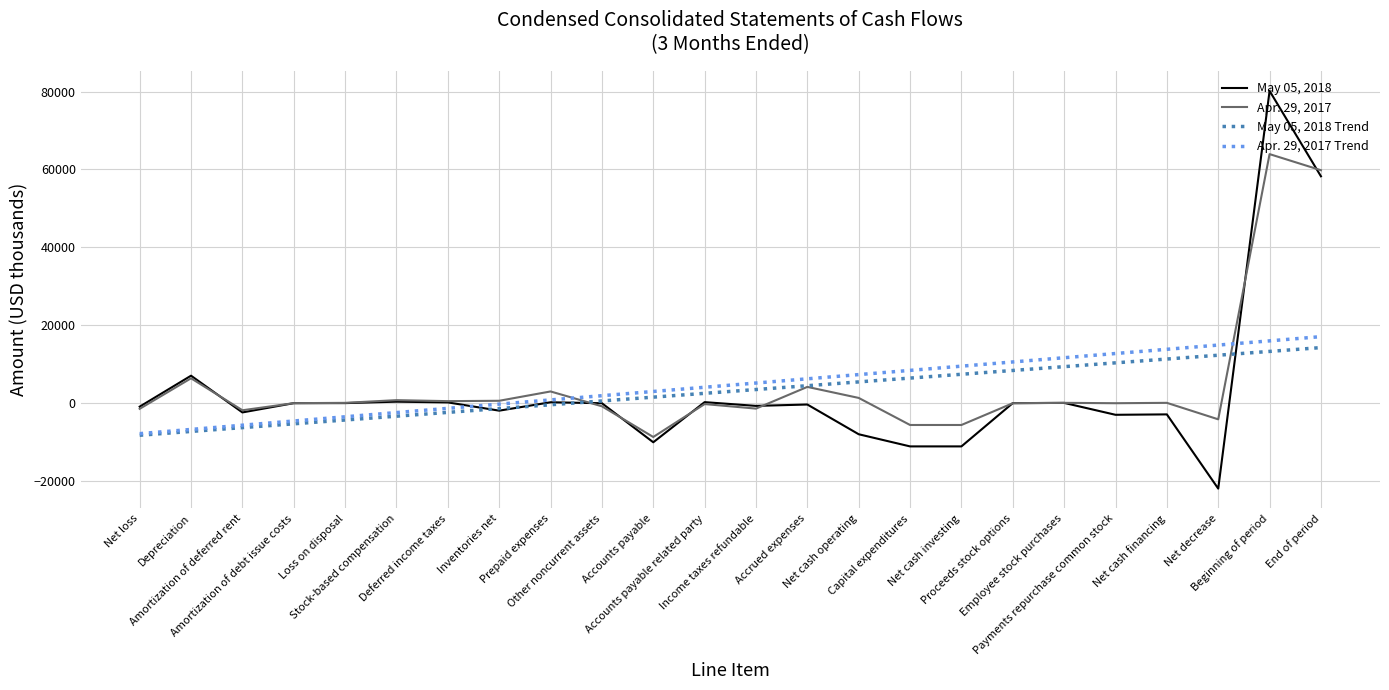

What is the highest value of the May 05, 2018 series?

80156.0